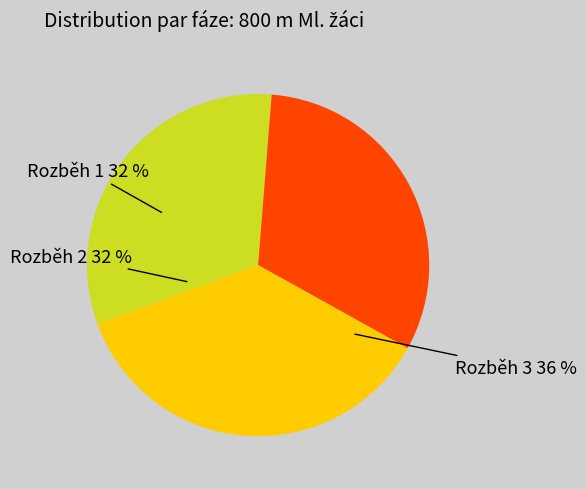

To the nearest percent, what is the average slice percentage?

33%